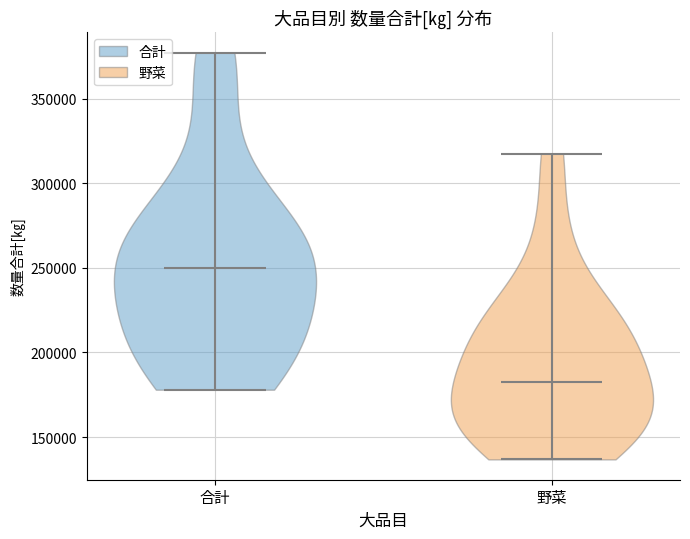

Reading left to right, read every violin against the y-axis: where its median line is, and the lowest and highest points it reaches. The values are not printed on the chart, so give them approximately, as read against the axis.

合計: median line 250000, lowest point 180000, highest point 375000
野菜: median line 185000, lowest point 135000, highest point 315000